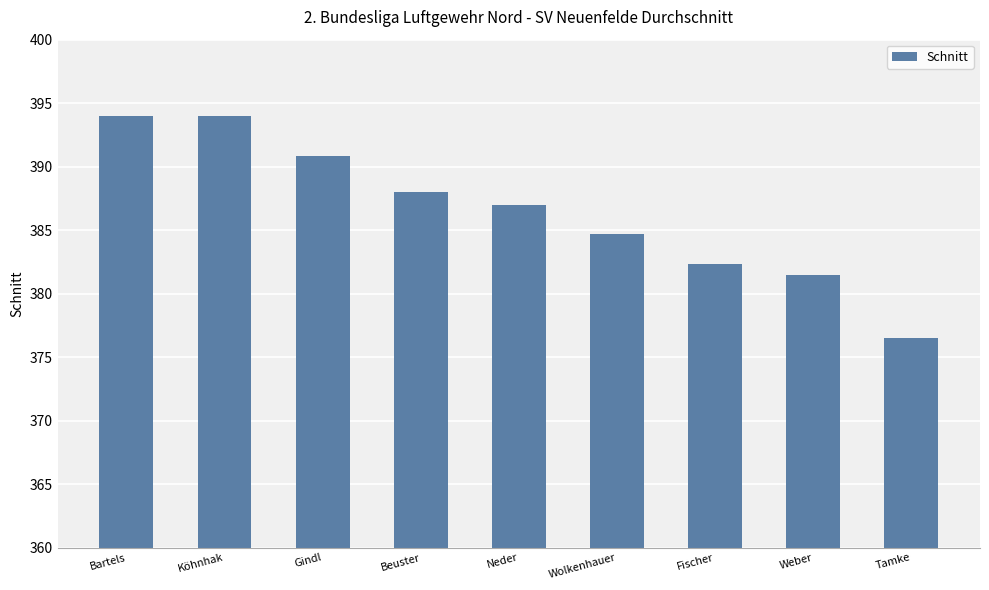

What is the ratio of the value at Gindl to the value at Beuster?

1.0